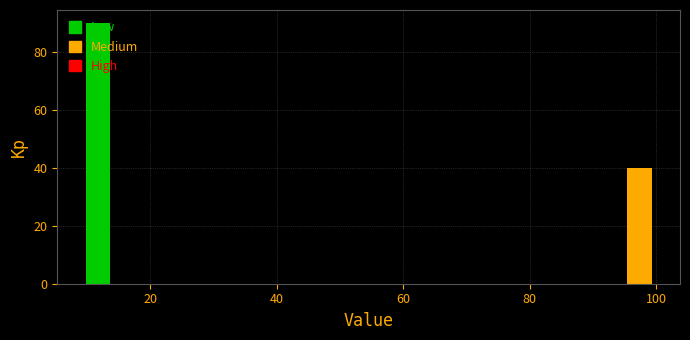

Around what value on the x-axis is the tallest bar? Give the approximate position of its centre, as read against the axis.

12